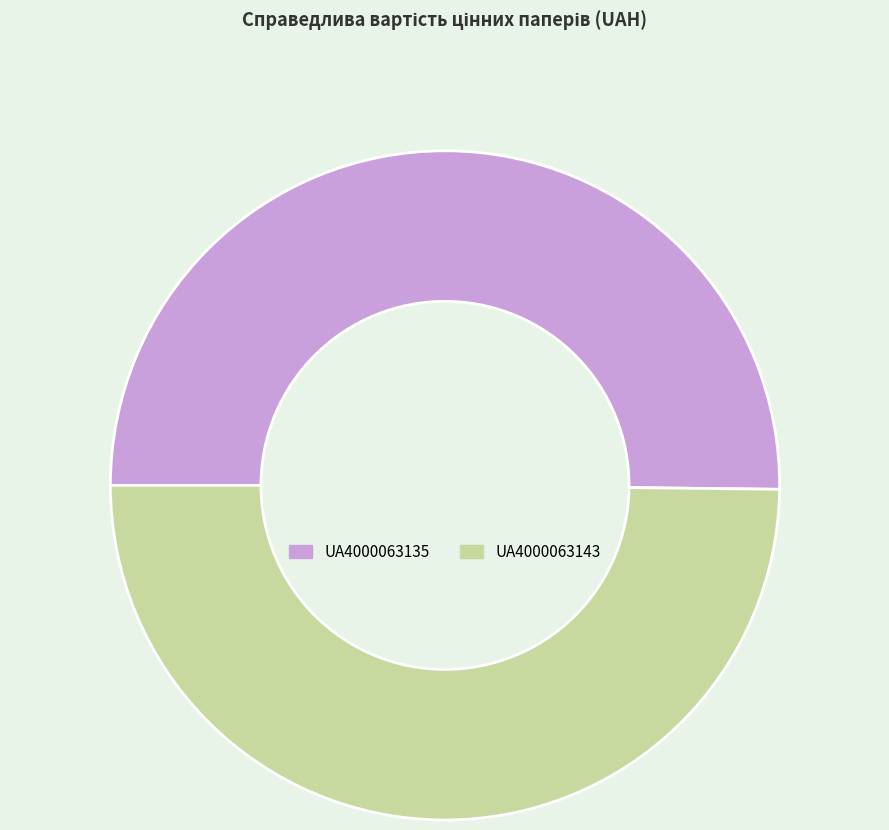

What is the ratio of the value at UA4000063135 to the value at UA4000063143?

1.0